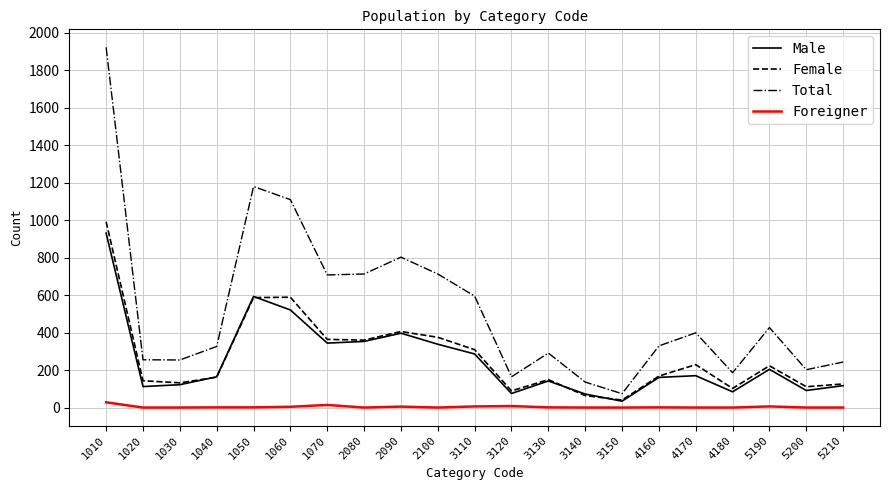

The value of Total at 1050 is 1681. True or false?

False